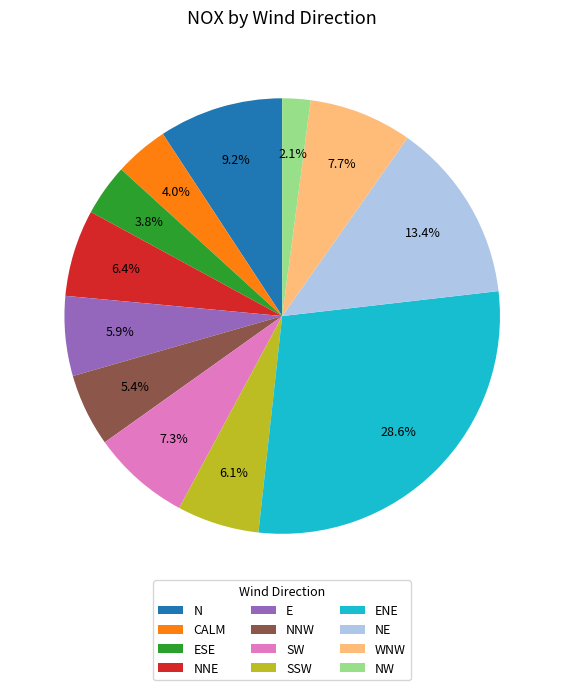

What is the largest slice in the pie chart?

ENE